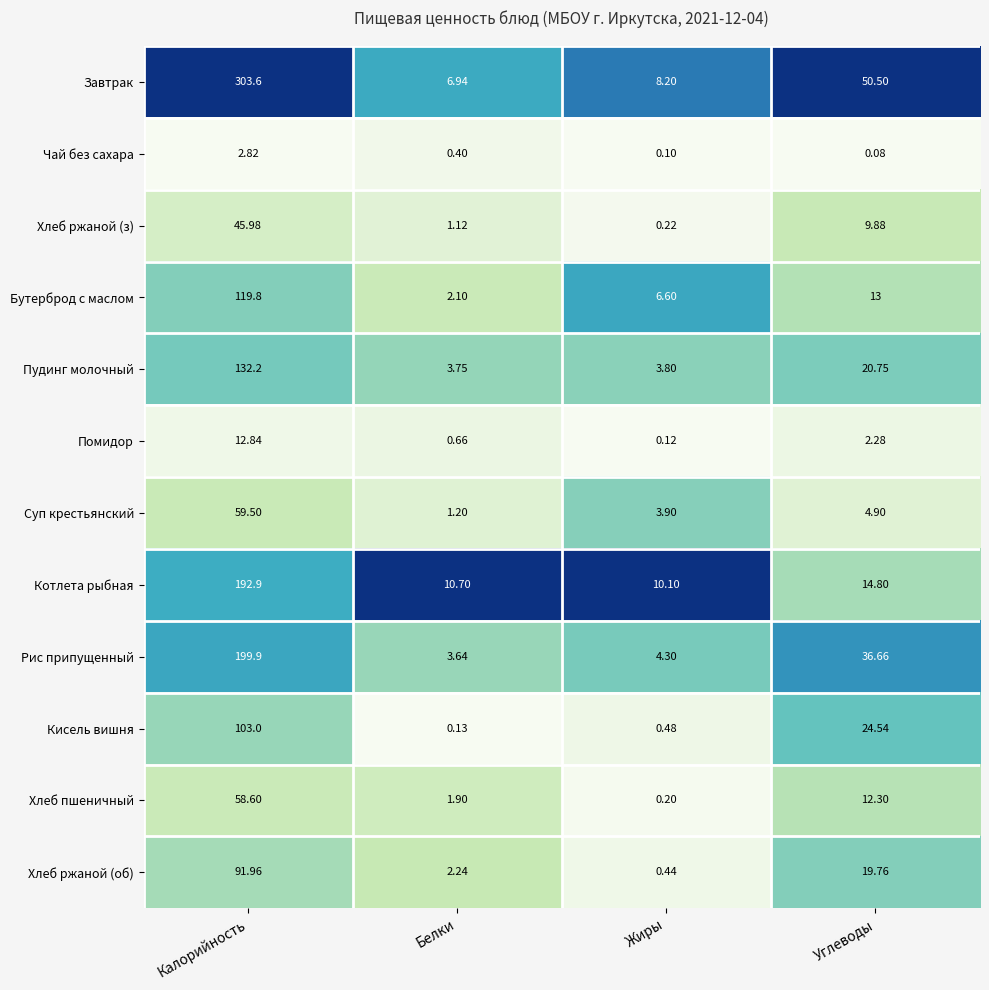

Where is Бутерброд с маслом nearest to the value 60?

Углеводы